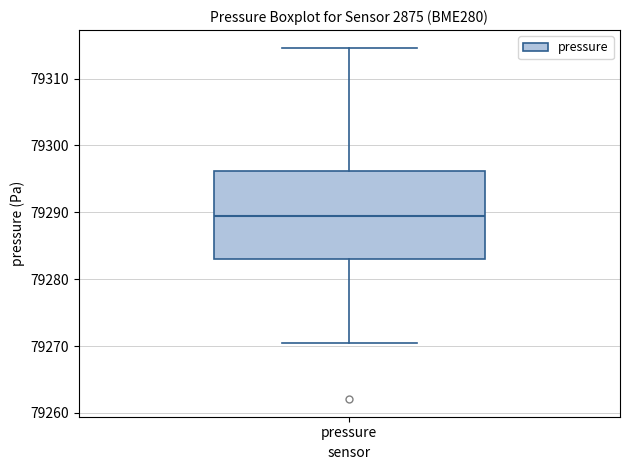

Transcribe this box plot: give where the median line is, the range the box spans, and where the two whiskers end, as read against the y-axis. The values are not printed on the chart, so give them approximately, as read against the axis.

median 79289, box 79283 to 79296, whiskers 79270 to 79315